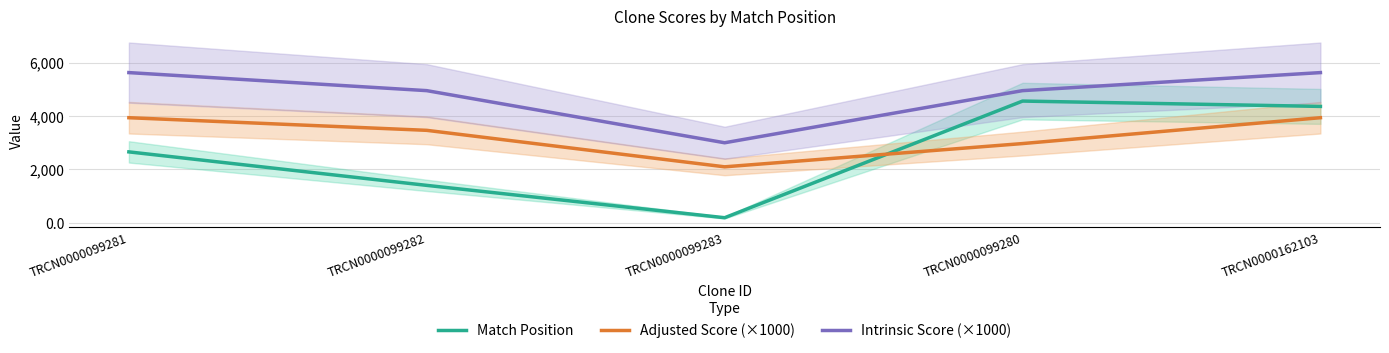

What is the value of the Intrinsic Score (×1000) point at the 1st from the left?

5625.0